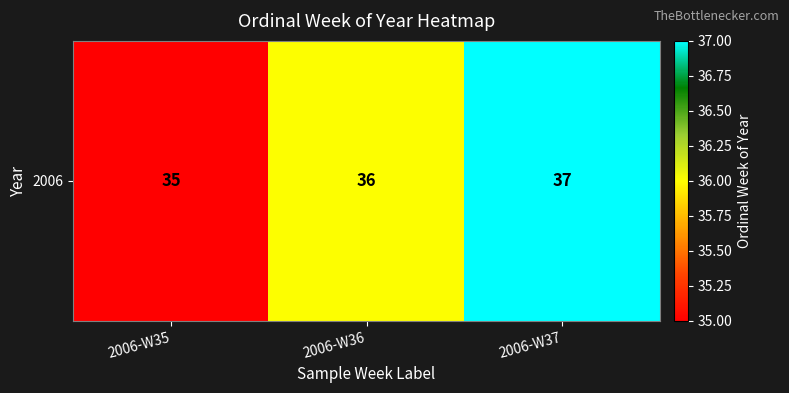

Read the value at 2006-W35.

35